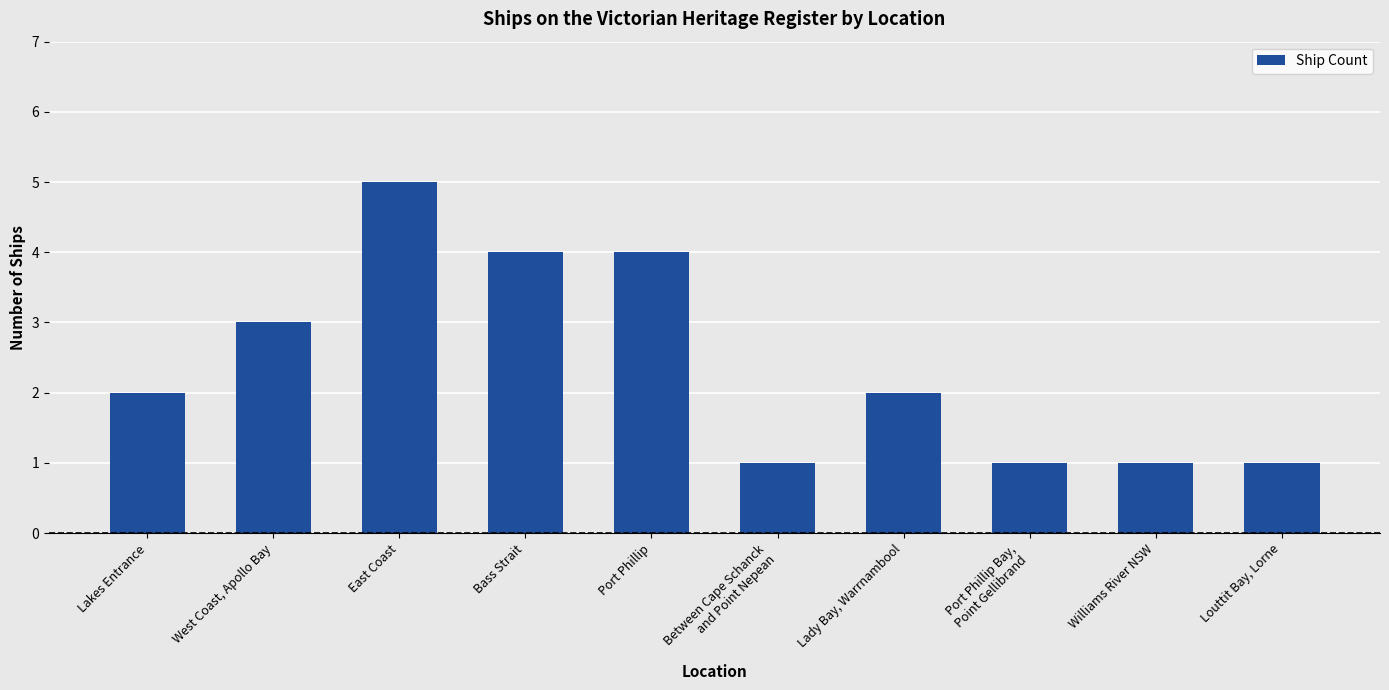

What is the difference between the second highest and second lowest values?

3